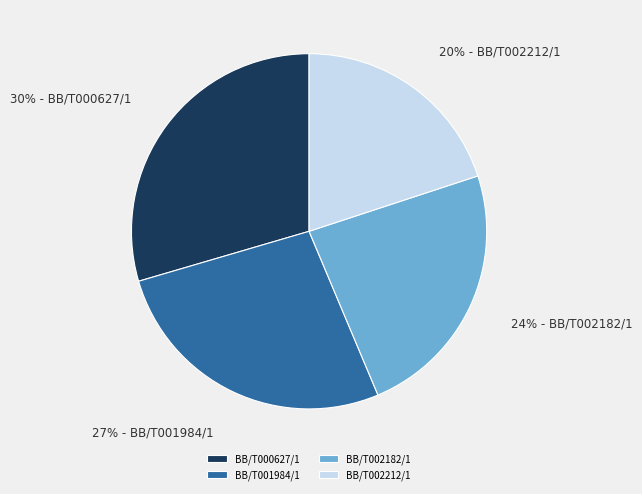

Do BB/T000627/1 and BB/T002212/1 together represent more than half of the pie?

No